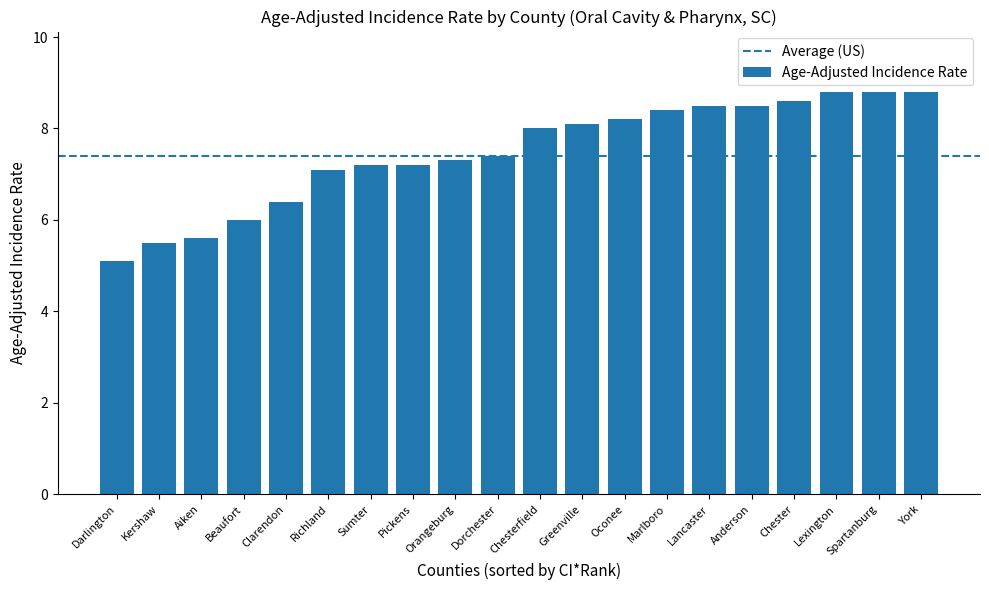

Reading left to right, what are all the values shown in this chart?

Darlington=5.1	Kershaw=5.5	Aiken=5.6	Beaufort=6.0	Clarendon=6.4	Richland=7.1	Sumter=7.2	Pickens=7.2	Orangeburg=7.3	Dorchester=7.4	Chesterfield=8.0	Greenville=8.1	Oconee=8.2	Marlboro=8.4	Lancaster=8.5	Anderson=8.5	Chester=8.6	Lexington=8.8	Spartanburg=8.8	York=8.8